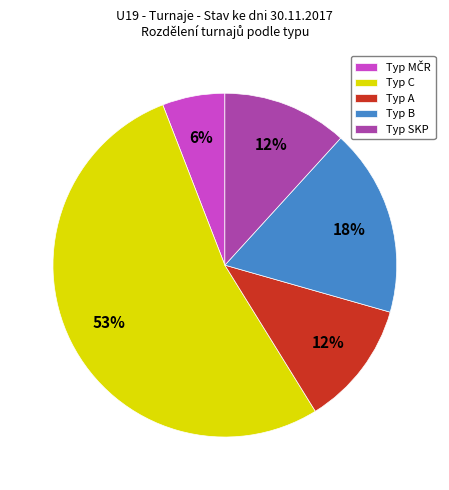

To the nearest percent, what percentage of the pie is Typ SKP?

12%